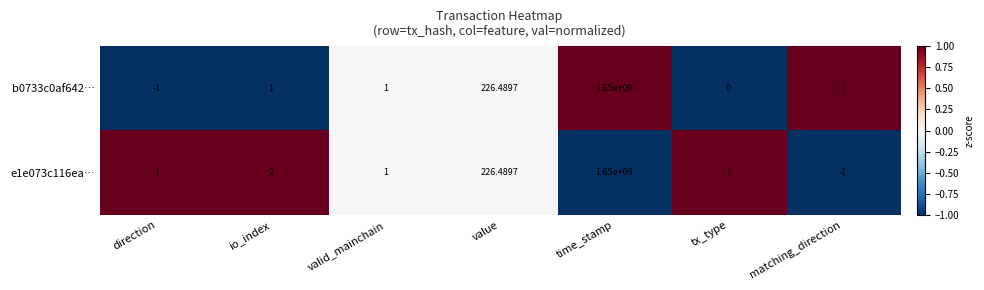

List the series in order of their overall mean, highest first.

e1e073c116ea…, b0733c0af642…